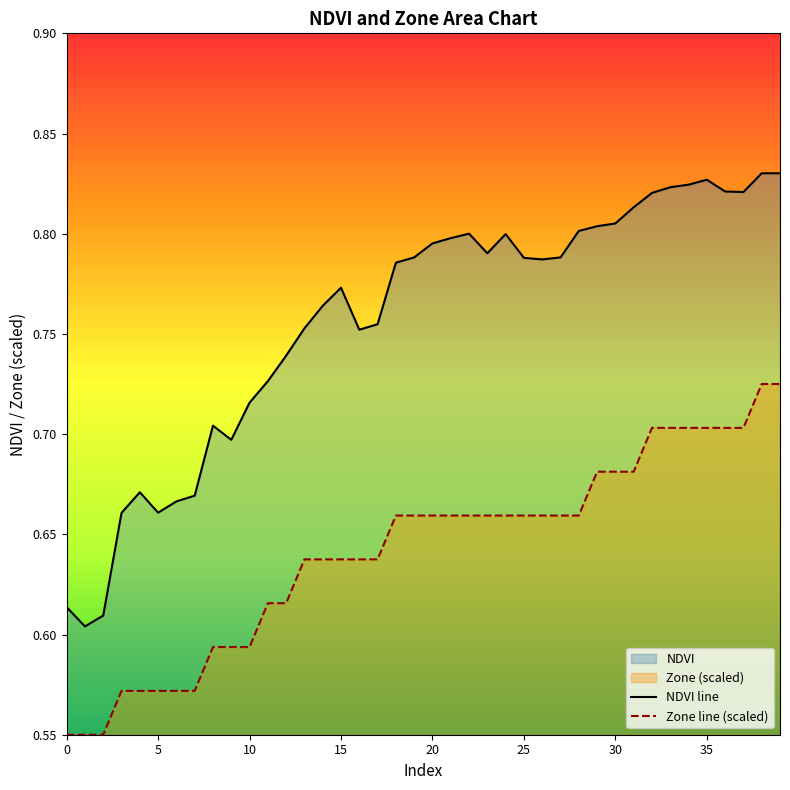

Which series has the largest range (max minus min)?

NDVI line